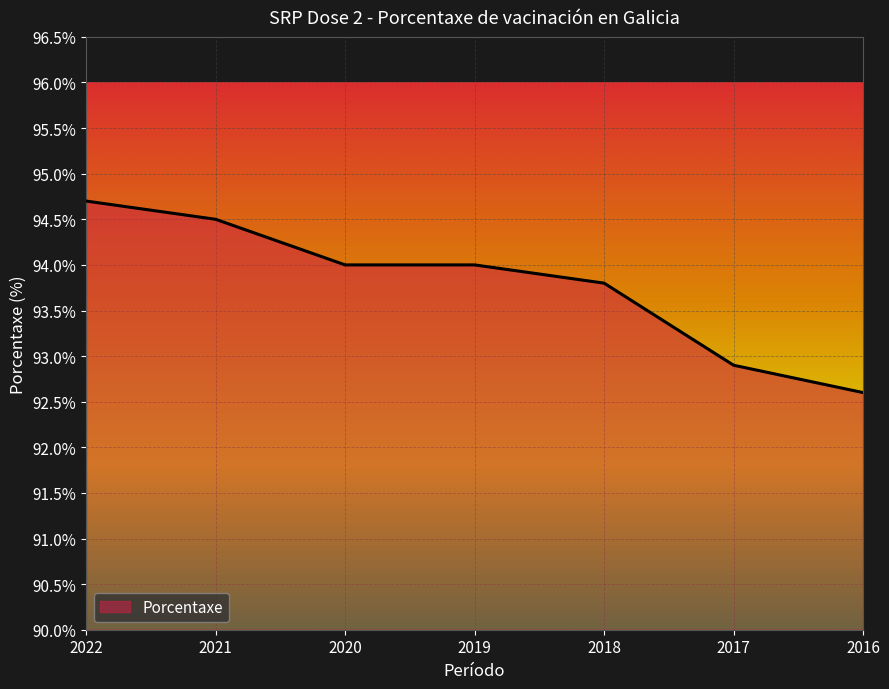

What is the difference between the values at 2020 and 2016?

1.4